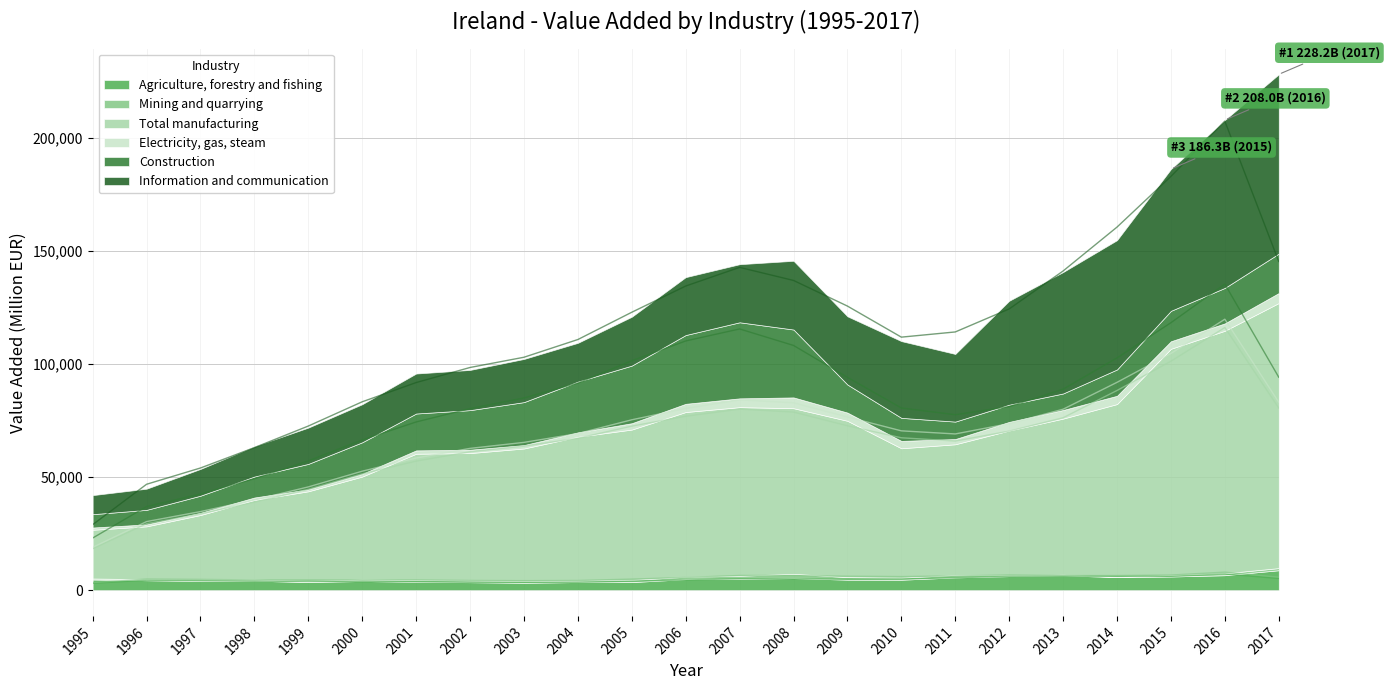

Reading left to right, extract all data points from this chart.

Agriculture, forestry and fishing: 1995=4697.2	1996=4370.8	1997=4043.3	1998=4160.7	1999=3553.1	2000=4026.2	2001=3614.0	2002=3502.8	2003=3250.7	2004=3560.3	2005=3554.0	2006=4836.6	2007=5023.2	2008=5291.1	2009=4626.4	2010=4601.4	2011=5609.4	2012=6181.0	2013=6505.1	2014=5784.1	2015=6018.2	2016=6591.7	2017=8791.9
Mining and quarrying: 1995=442.7	1996=438.8	1997=644.6	1998=555.1	1999=548.7	2000=673.7	2001=856.5	2002=778.1	2003=782.8	2004=669.5	2005=943.1	2006=1063.0	2007=1317.1	2008=1931.1	2009=1109.2	2010=884.5	2011=1113.9	2012=345.0	2013=301.1	2014=85.2	2015=671.0	2016=846.9	2017=946.7
Total manufacturing: 1995=21563.5	1996=23390.1	1997=28531.6	1998=35162.5	1999=39610.4	2000=45530.8	2001=55863.6	2002=56338.3	2003=58615.3	2004=63599.8	2005=66529.2	2006=72884.7	2007=74604.6	2008=73249.0	2009=69159.9	2010=57258.3	2011=57791.4	2012=64054.2	2013=69071.3	2014=76430.7	2015=100066.0	2016=107287.6	2017=117254.8
Electricity, gas, steam: 1995=988.1	1996=880.5	1997=967.9	1998=1093.2	1999=861.8	2000=1187.9	2001=1485.1	2002=1490.5	2003=1515.8	2004=1950.2	2005=2808.2	2006=3634.1	2007=3883.2	2008=4777.4	2009=3634.1	2010=3261.6	2011=2313.9	2012=3838.3	2013=3810.5	2014=3663.4	2015=3338.2	2016=3268.6	2017=4426.6
Construction: 1995=5898.1	1996=6424.8	1997=7587.7	1998=9267.9	1999=11263.1	2000=13981.9	2001=16305.0	2002=17508.5	2003=19001.2	2004=22455.5	2005=25493.9	2006=30421.8	2007=33651.8	2008=30022.5	2009=12414.7	2010=10193.3	2011=7720.8	2012=7607.2	2013=7302.7	2014=11651.2	2015=13459.5	2016=15698.4	2017=17442.8
Information and communication: 1995=8423.3	1996=9352.6	1997=11825.7	1998=13378.9	1999=16053.5	2000=16831.3	2001=17684.6	2002=17779.3	2003=19082.7	2004=17147.0	2005=21598.8	2006=25604.9	2007=25693.6	2008=30402.6	2009=30164.9	2010=33945.8	2011=29913.0	2012=45972.7	2013=53703.6	2014=57189.0	2015=62706.8	2016=74275.5	2017=79299.9